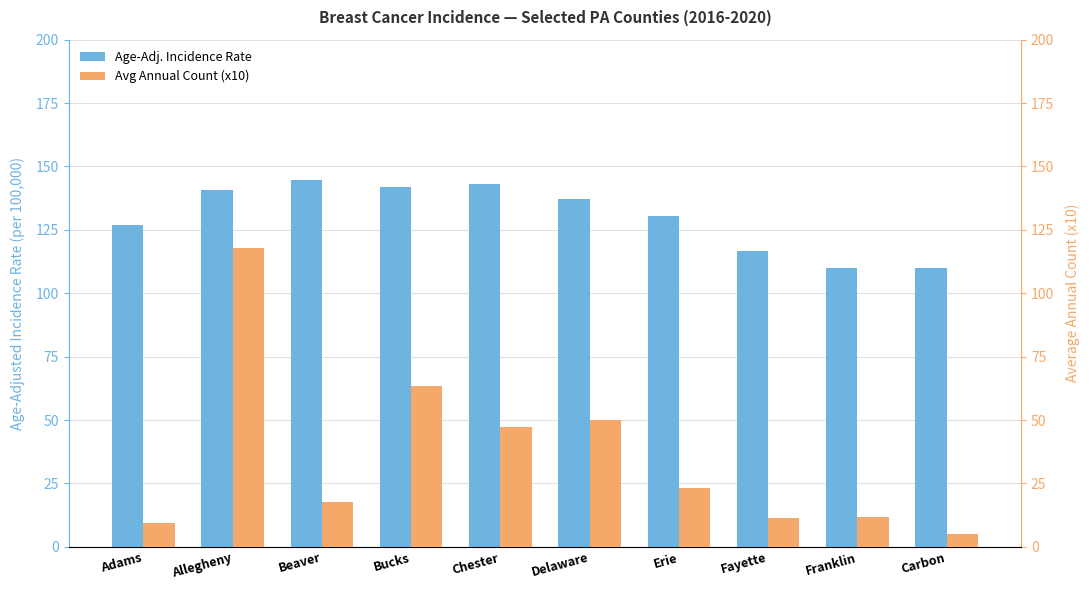

What is the value of the Avg Annual Count (x10) bar at the 2nd from the left?

117.7